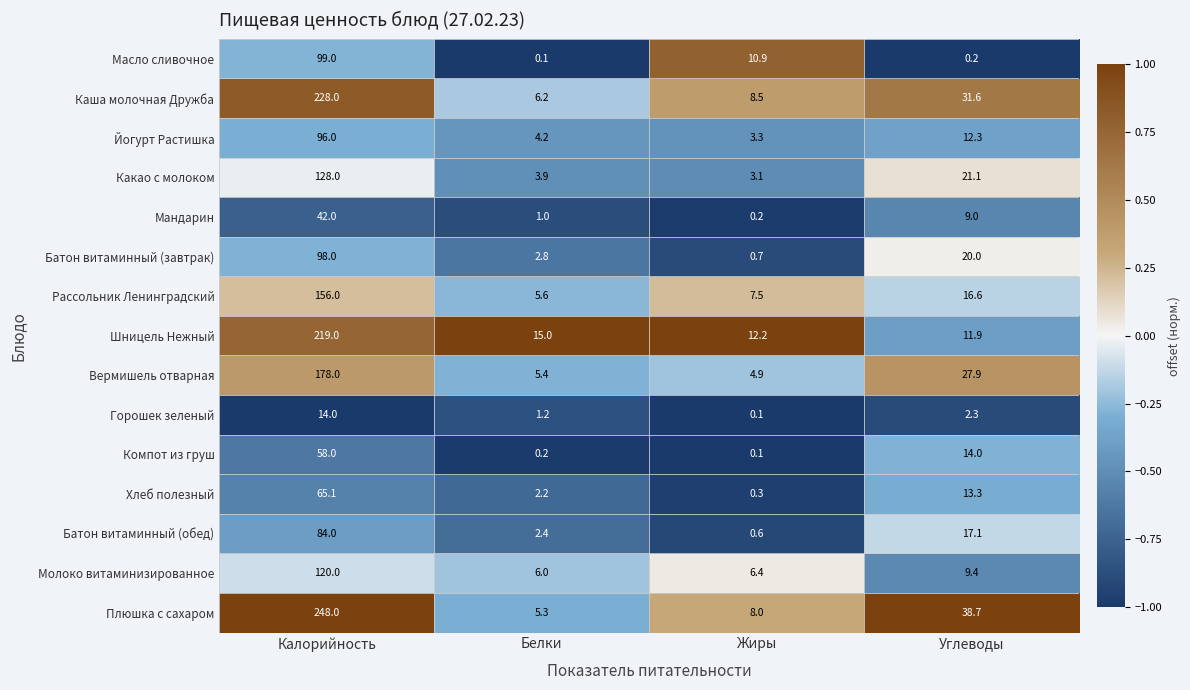

At how many categories does at least one series exceed 0?

4